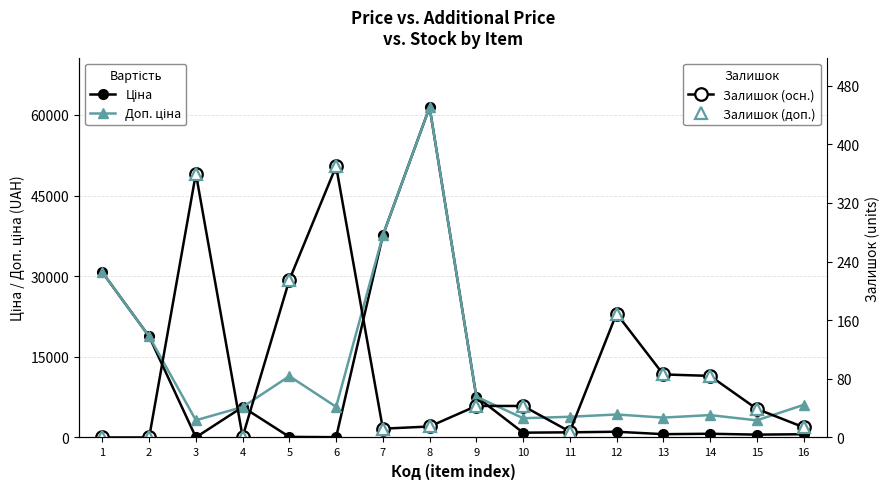

Does the chart display data point markers on the line(s)?

Yes